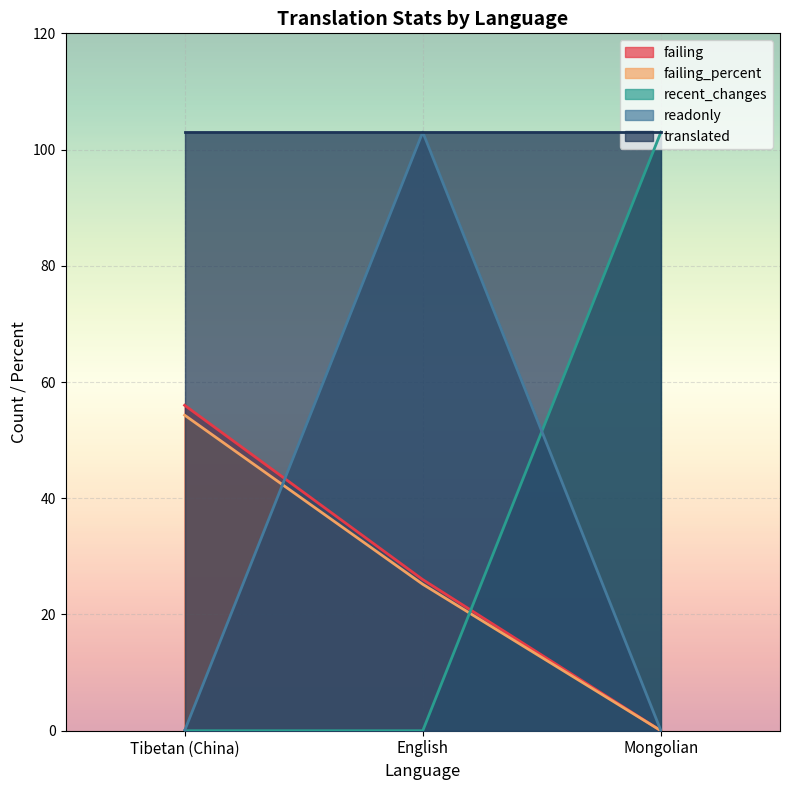

List the labels in order of failing value, largest first.

Tibetan (China), English, Mongolian